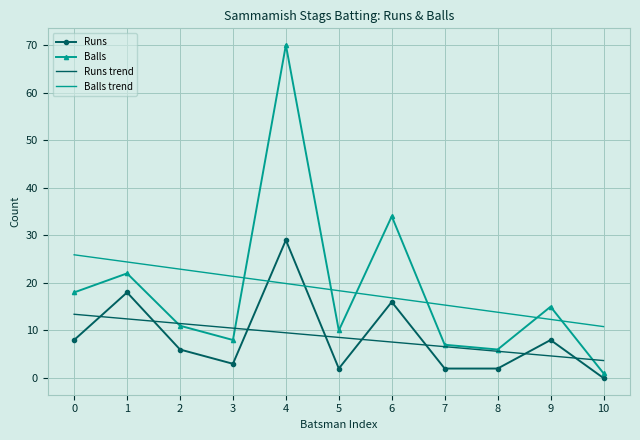

Reading left to right, transcribe all the data shown in this chart.

Runs: 8.0	18.0	6.0	3.0	29.0	2.0	16.0	2.0	2.0	8.0	0.0
Balls: 18.0	22.0	11.0	8.0	70.0	10.0	34.0	7.0	6.0	15.0	1.0
Runs trend: 13.4	12.4	11.5	10.5	9.5	8.5	7.6	6.6	5.6	4.7	3.7
Balls trend: 25.9	24.4	22.9	21.4	19.9	18.4	16.9	15.3	13.8	12.3	10.8